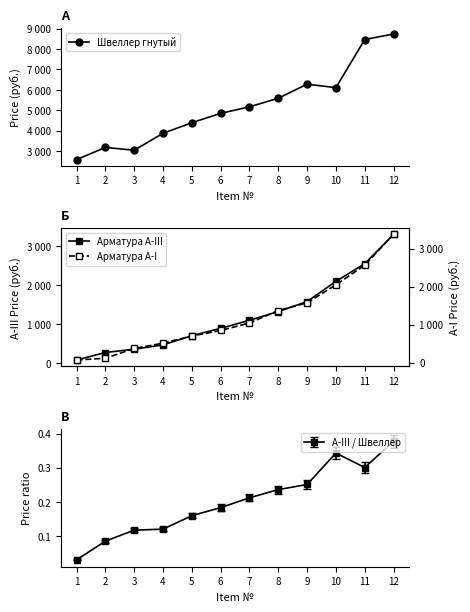

At how many categories does at least one series exceed 2127?

12